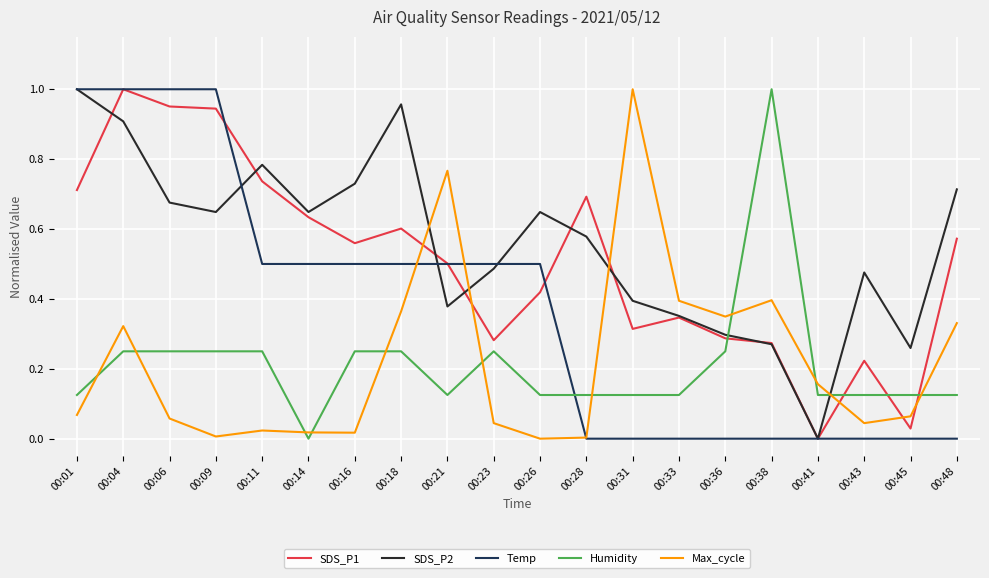

Which series changed the most between 00:23 and 00:33?

Temp